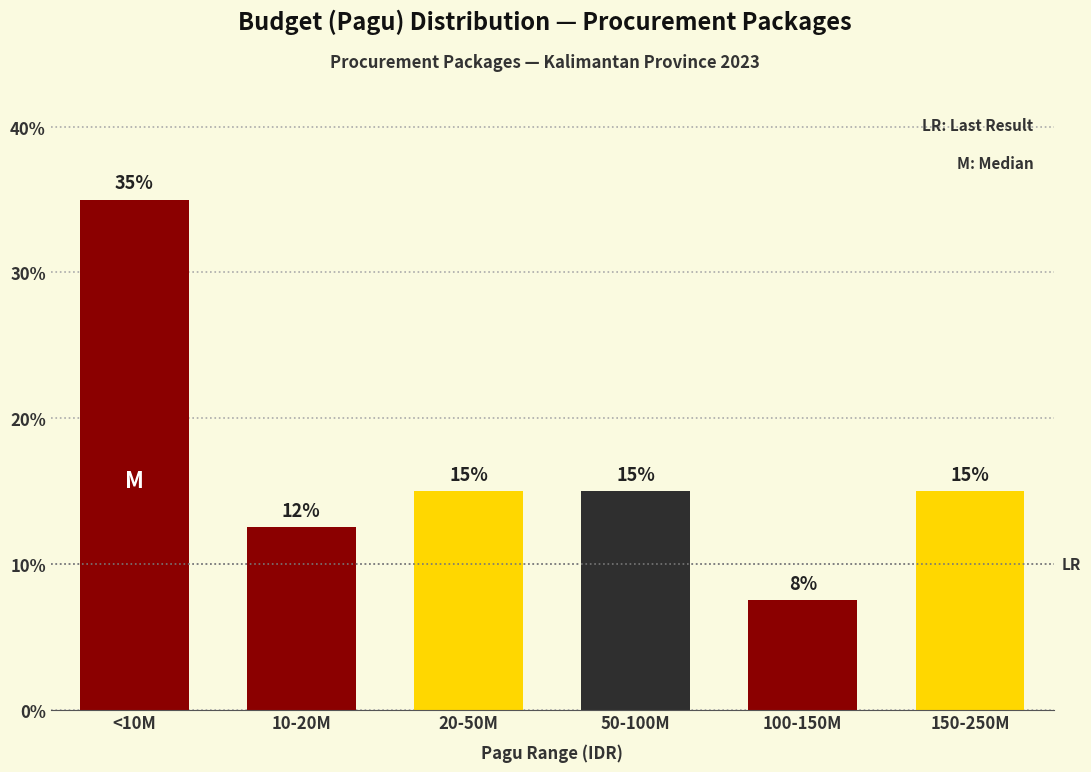

What is the sum of all values?

100.0